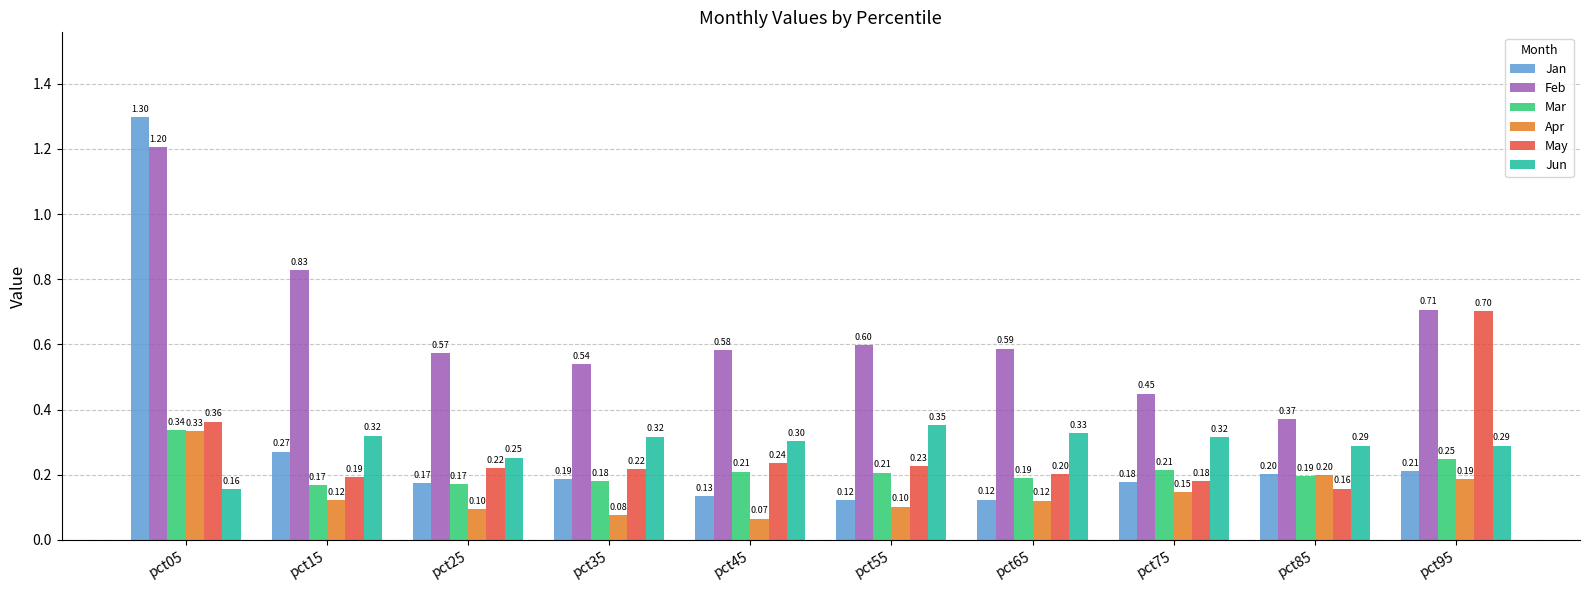

What is the difference between the highest and lowest values at pct75?

0.3